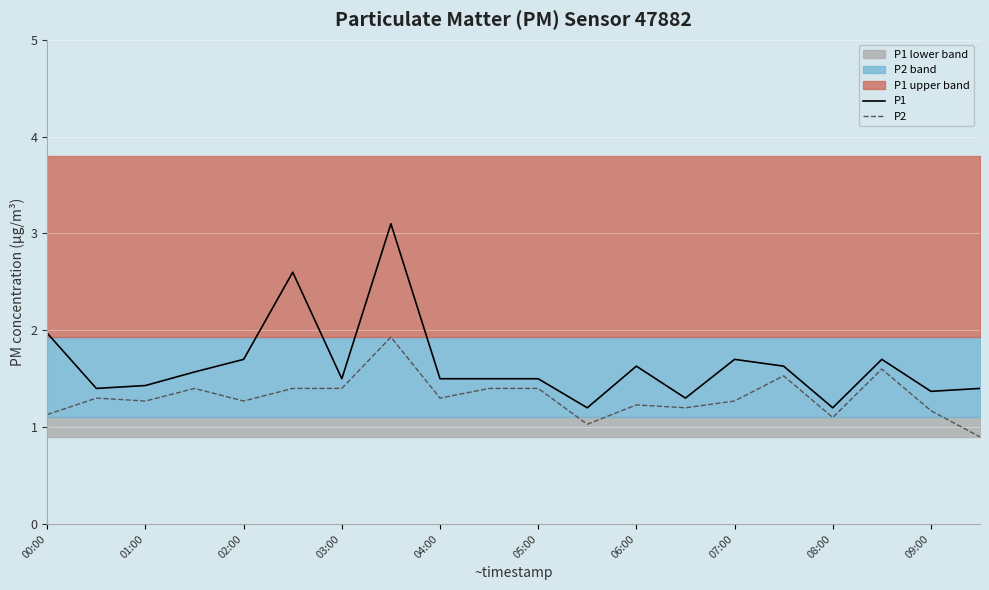

The value of P2 at 04:00 is 1.3. True or false?

True